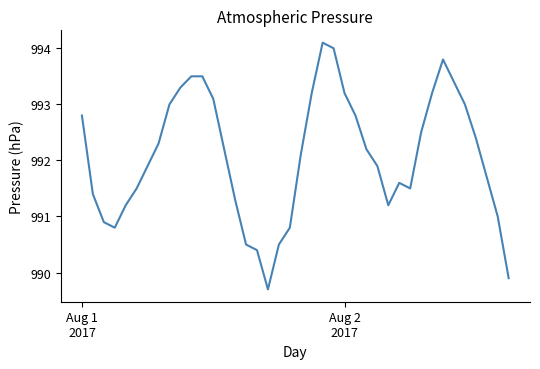

What is the difference between the maximum and minimum values?

4.4